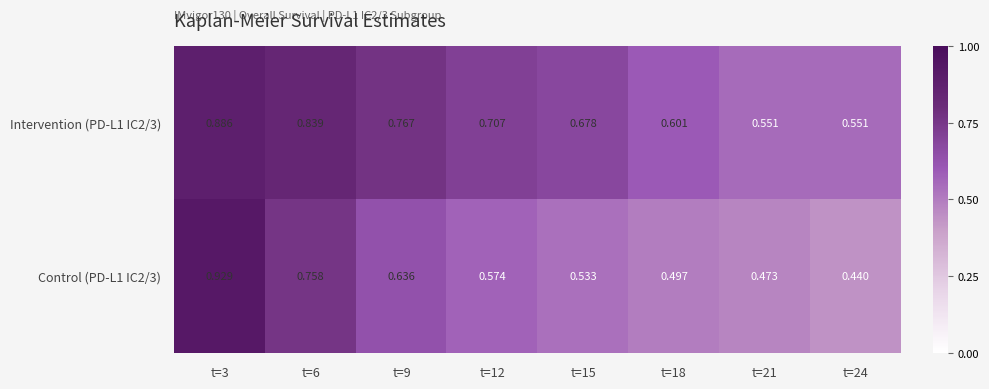

Is the value of Control (PD-L1 IC2/3) at t=15 greater than the value of Intervention (PD-L1 IC2/3) at t=21?

No